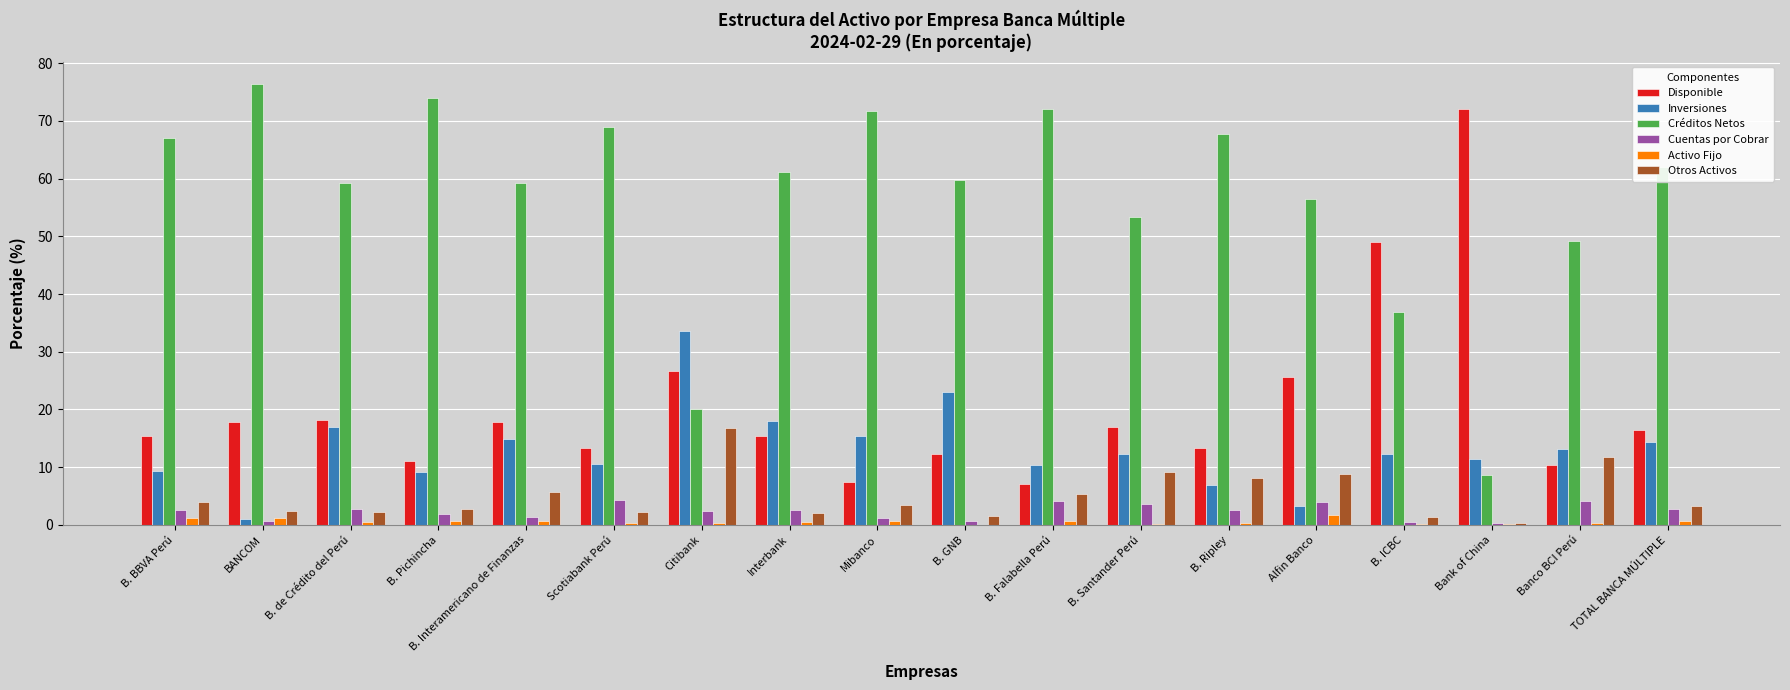

Which series changed the most between B. Pichincha and Citibank?

Créditos Netos